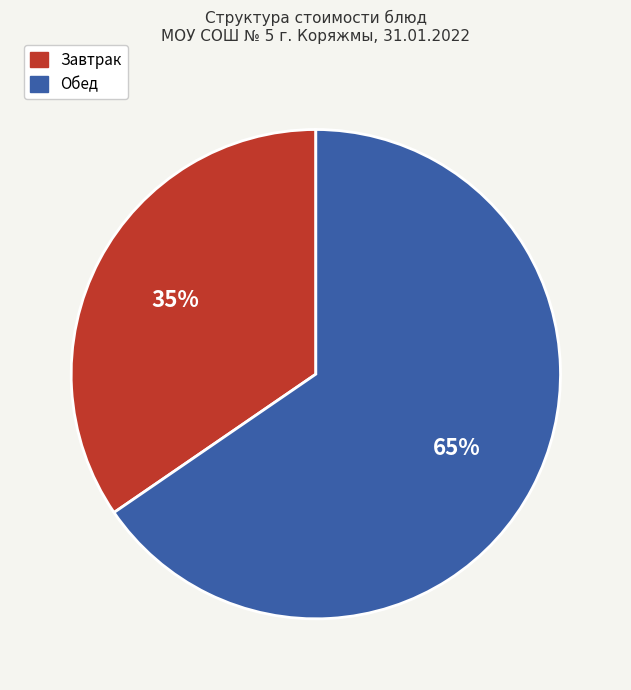

To the nearest percent, what is the average slice percentage?

50%